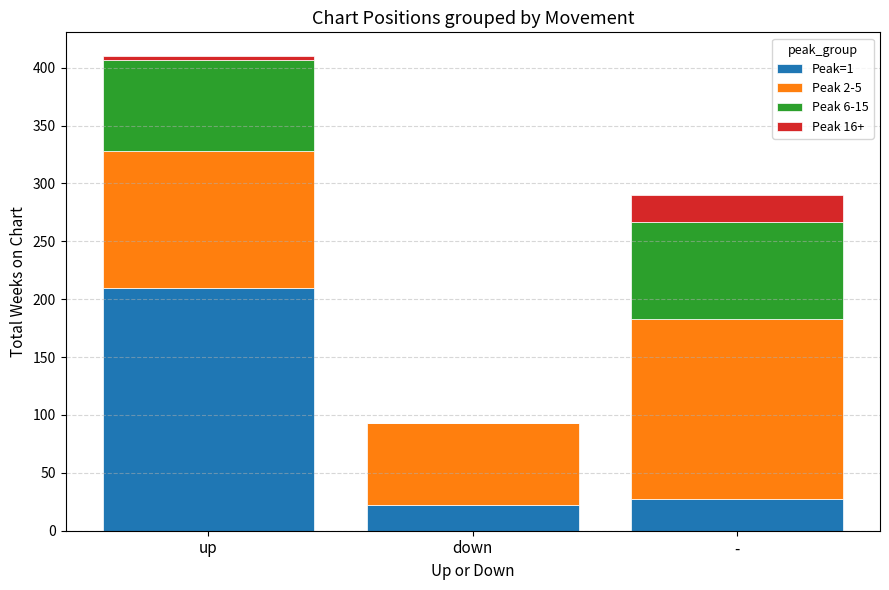

The value of Peak=1 at up is 340. True or false?

False